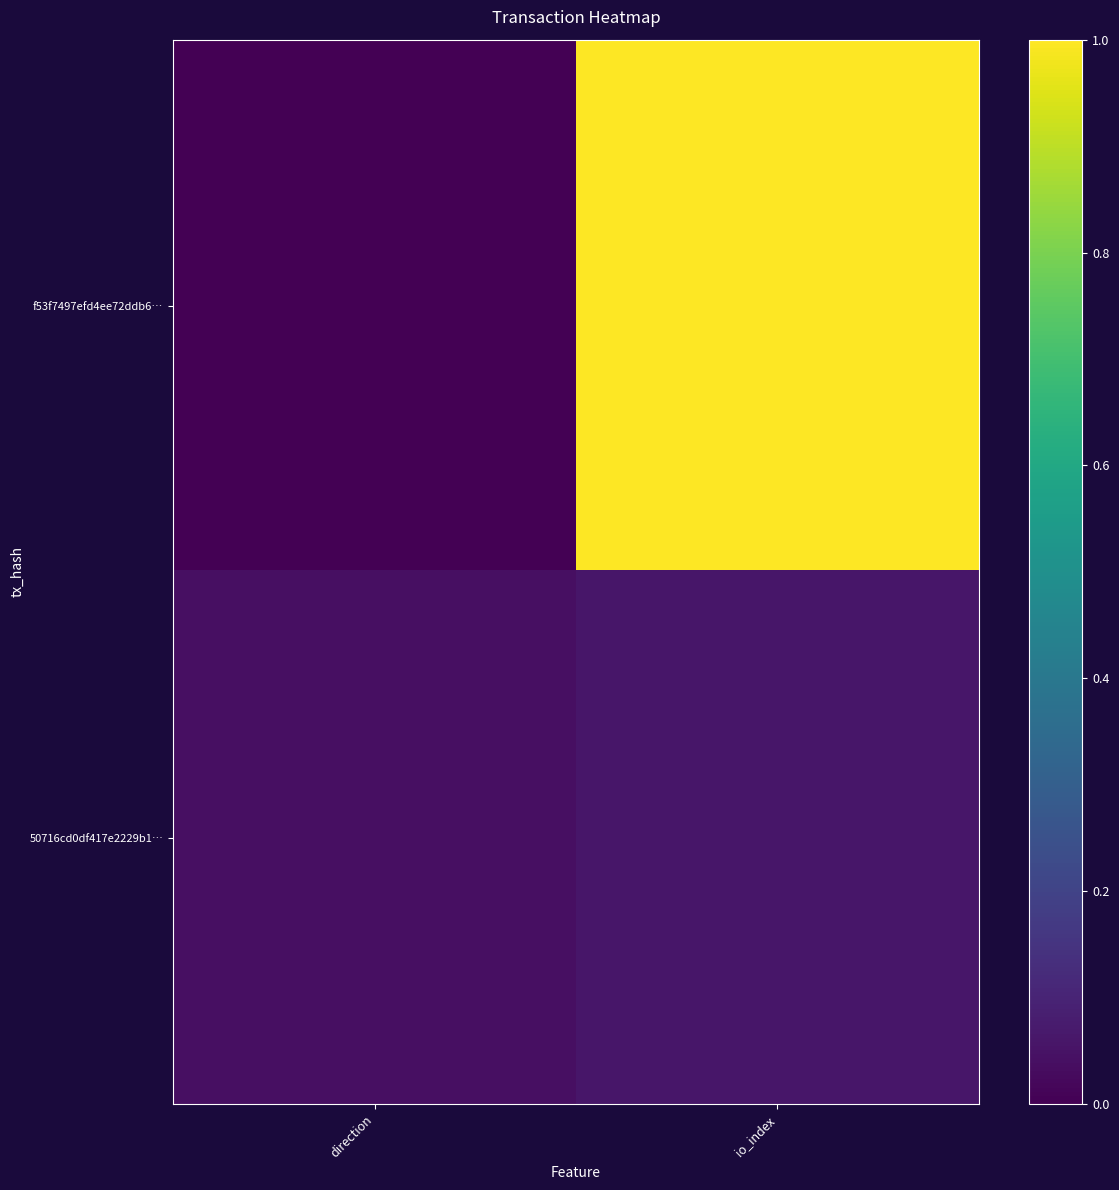

At direction, list the series in order from largest to smallest.

50716cd0df417e2229b1…, f53f7497efd4ee72ddb6…